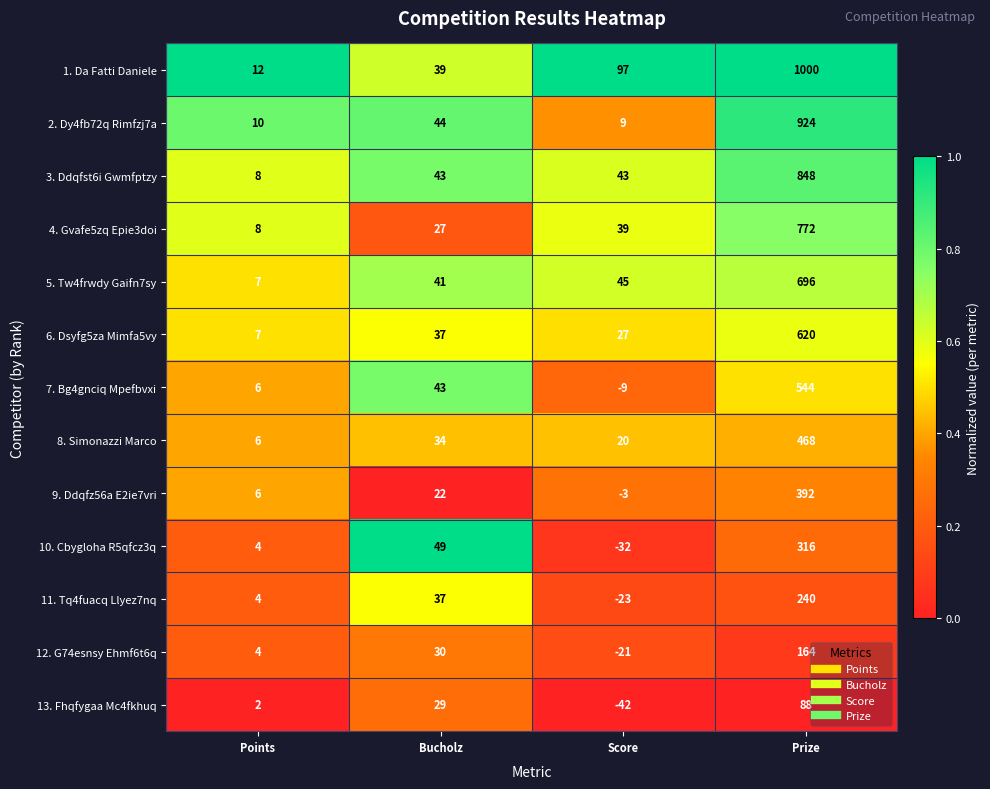

How many categories are shown in the chart?

4